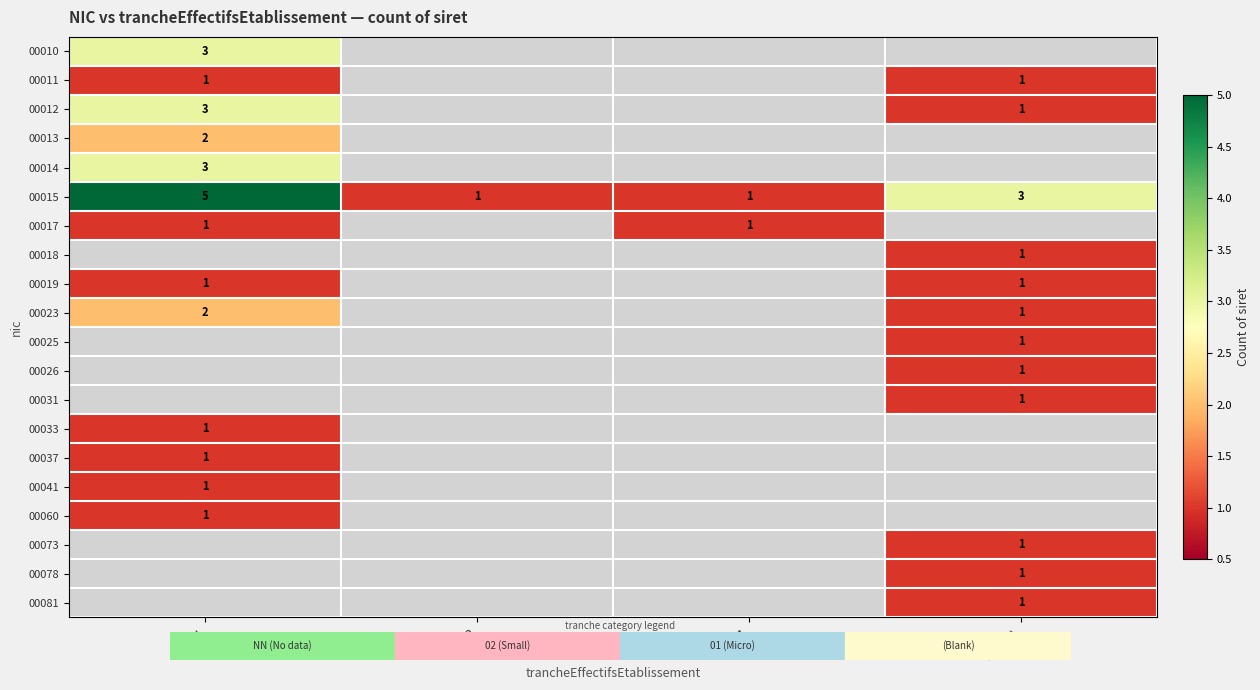

What is the total value across all series at (blank)?

14